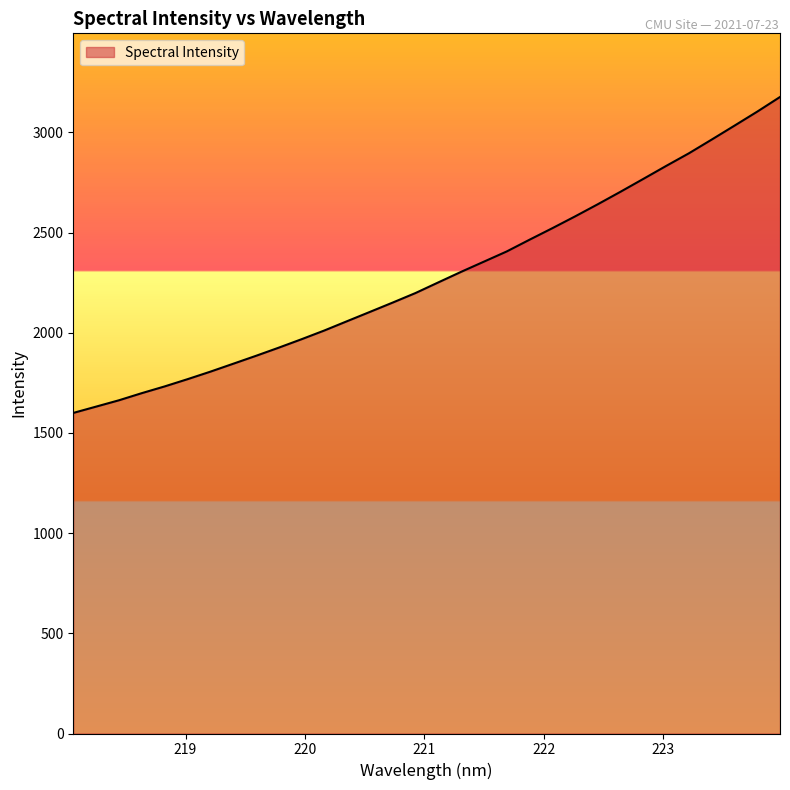

What is the difference between the maximum and minimum values?

1577.1